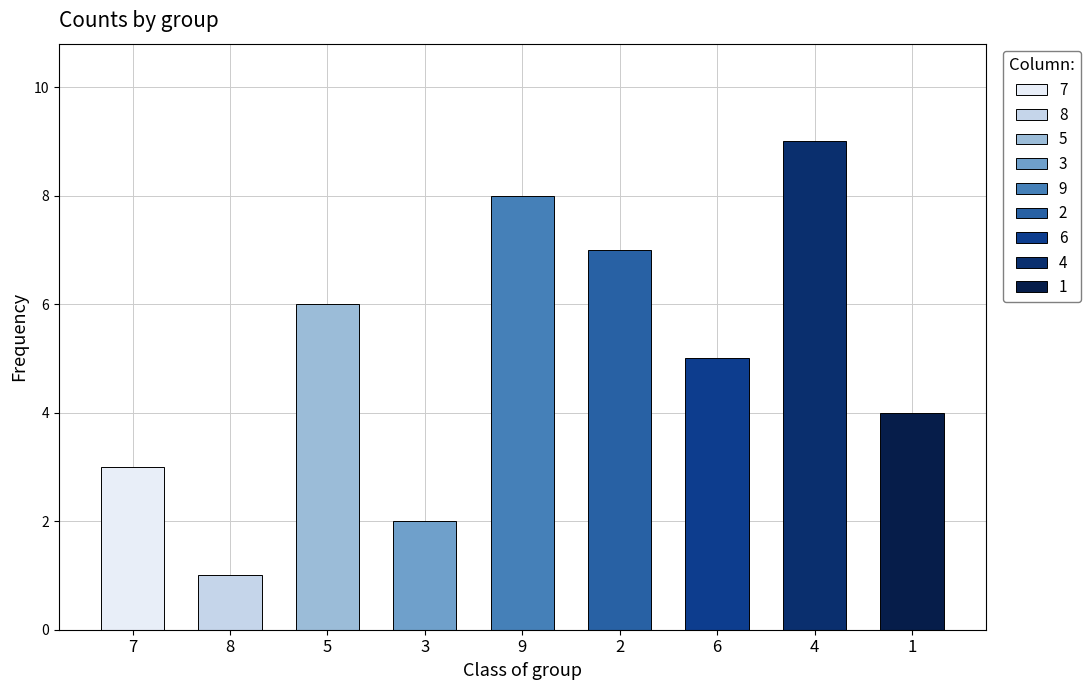

Is it true that col_7 equals 8 at 9?

True